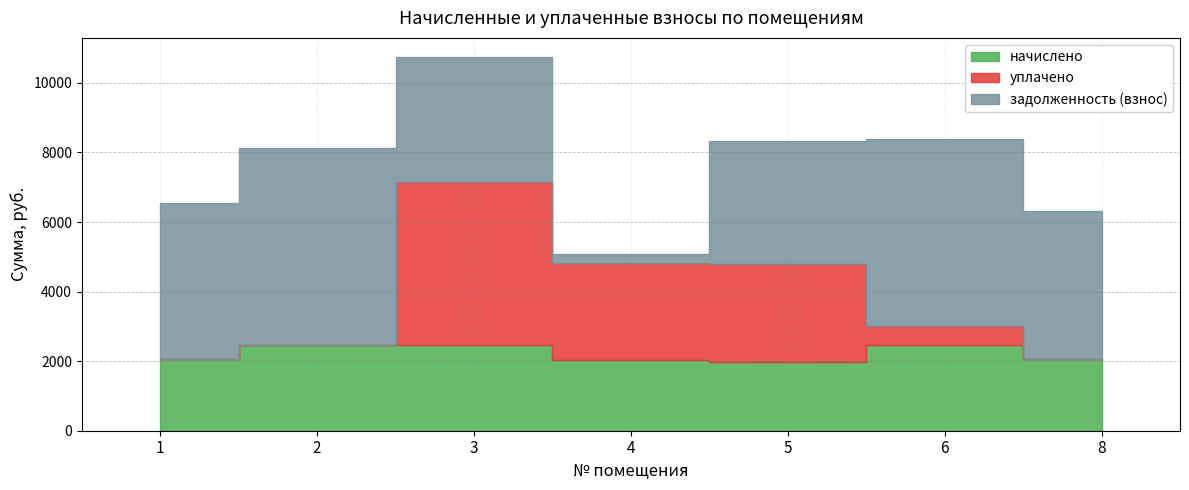

At which category is the sum across all series the highest?

3